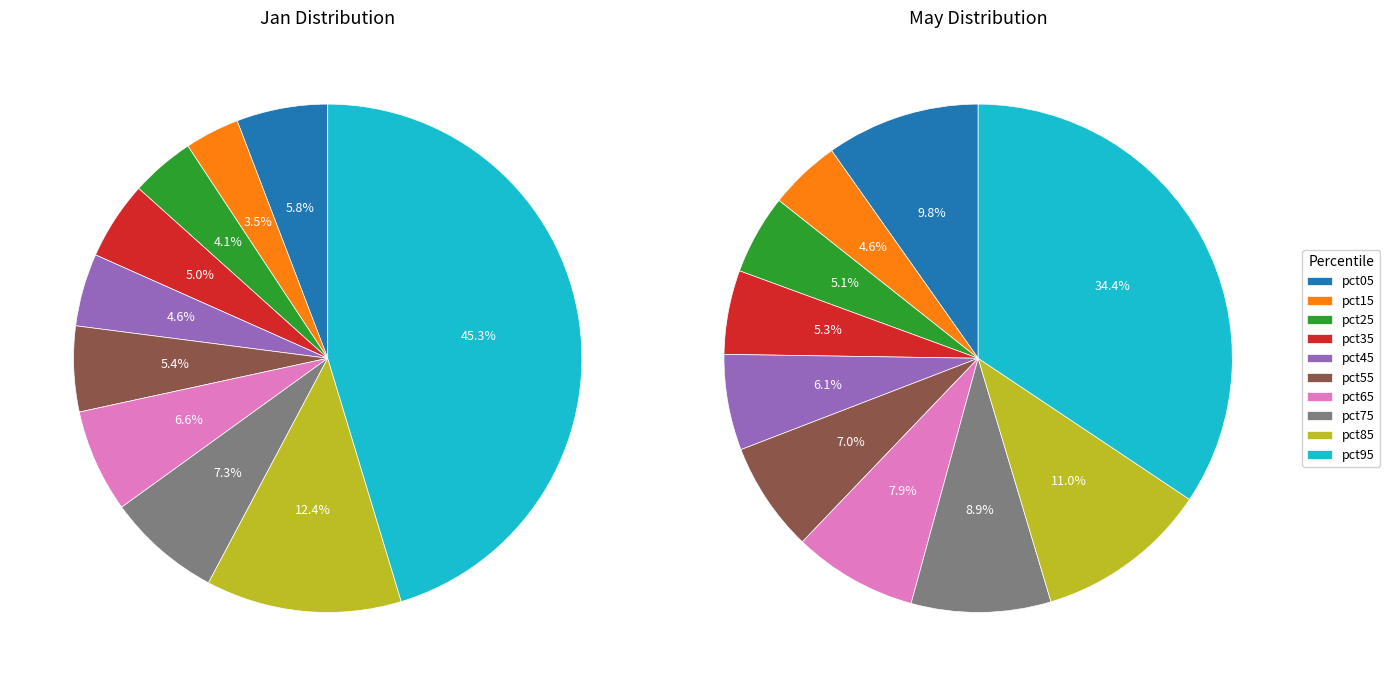

The 2 slice represents 5% of the pie. True or false?

True